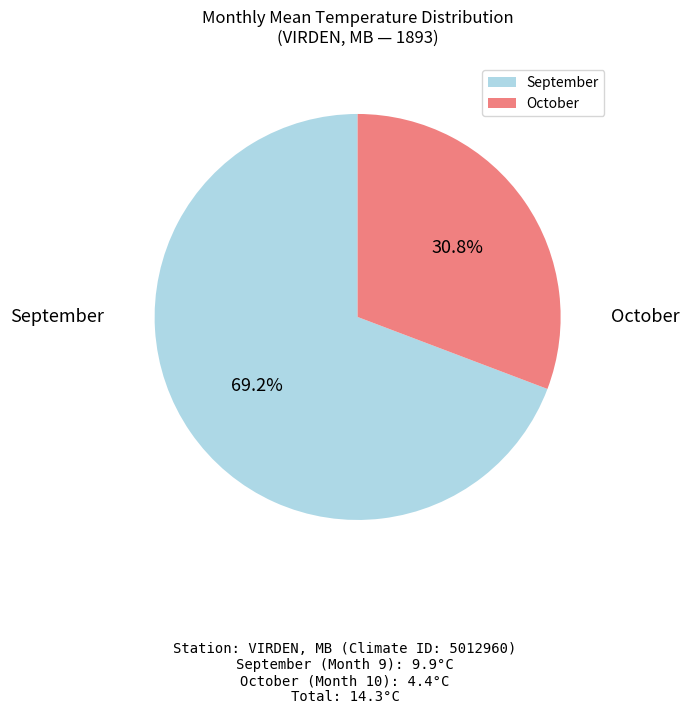

How much of the chart is everything except October?

69.2%